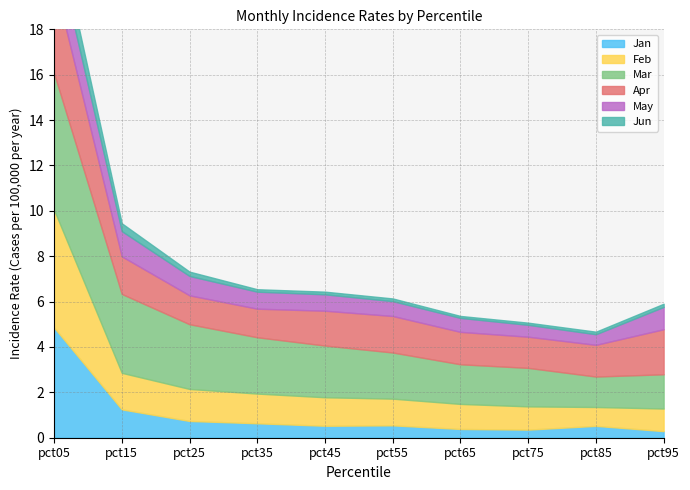

At which label does Feb first exceed 1?

pct05